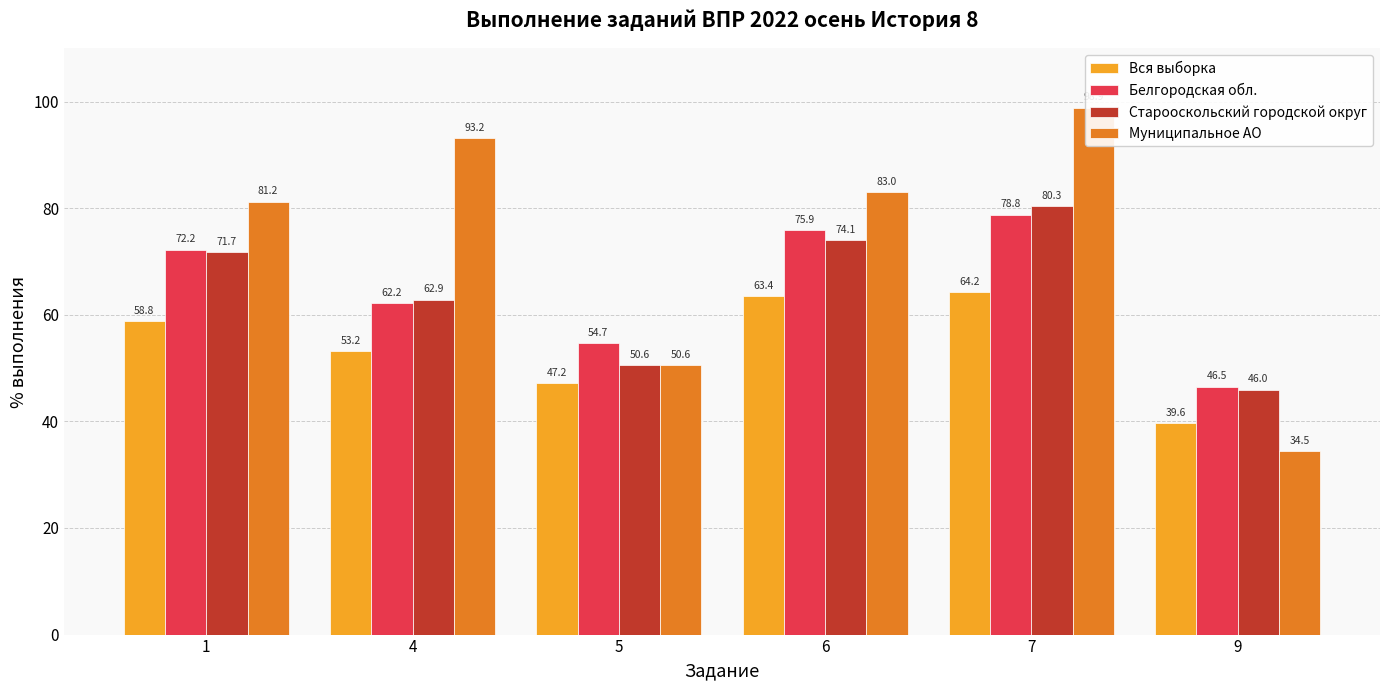

Does the chart contain any negative values?

No